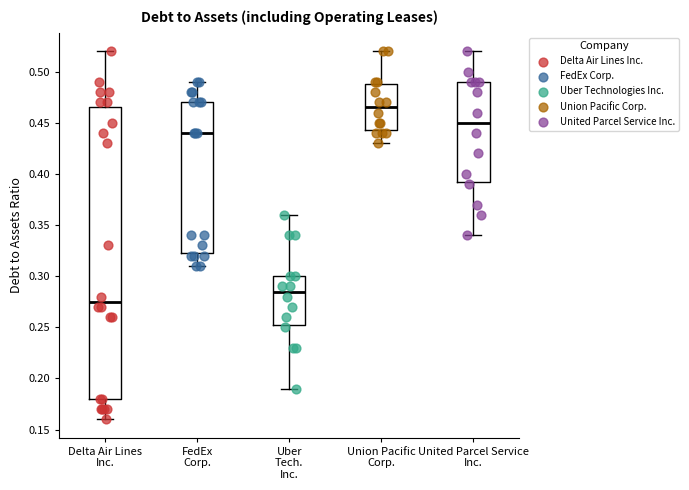

Comparing the boxes themselves (not the whiskers), which one is the tallest?

Delta Air Lines Inc.